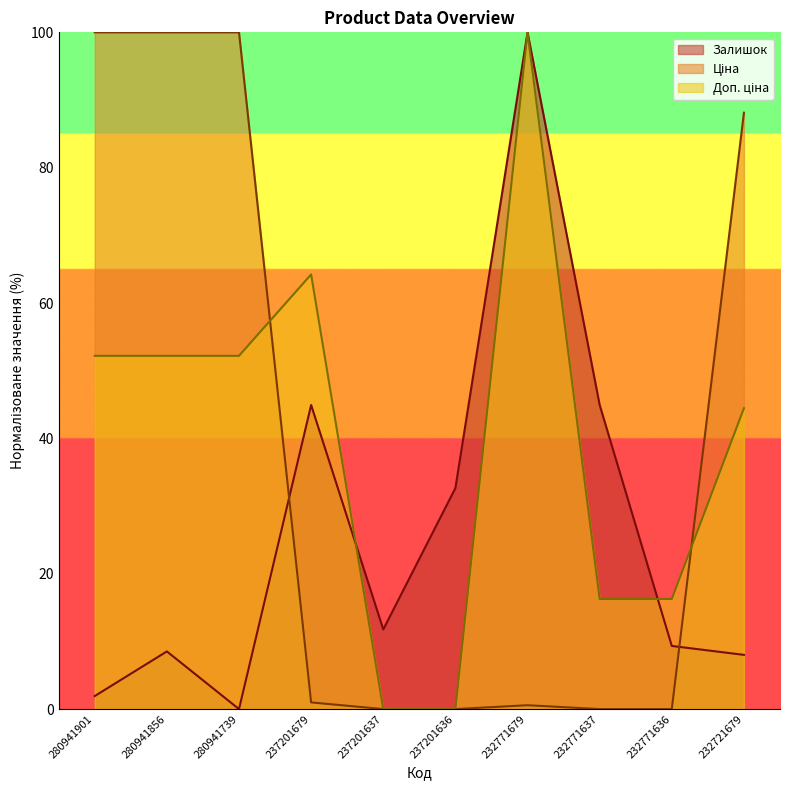

Count the number of categories in the chart.

10